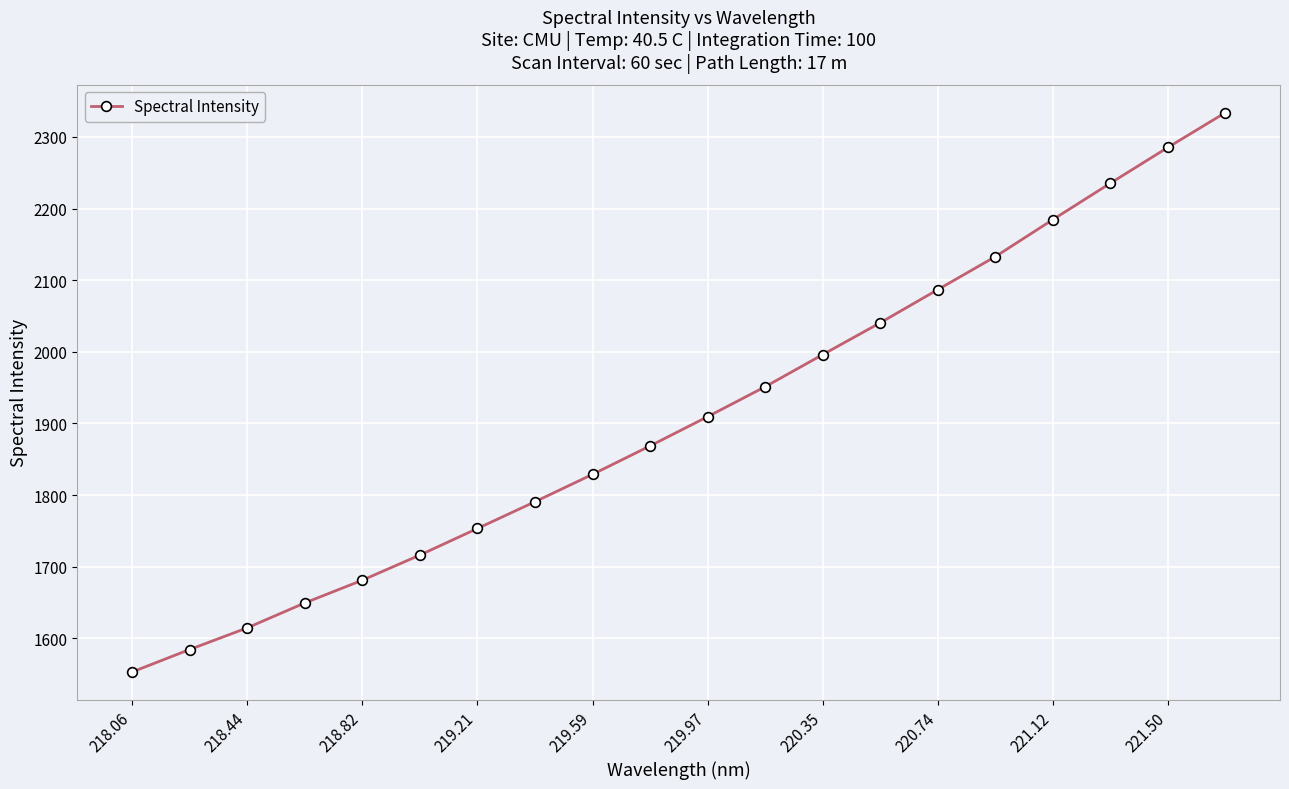

What is the average value?

1909.9